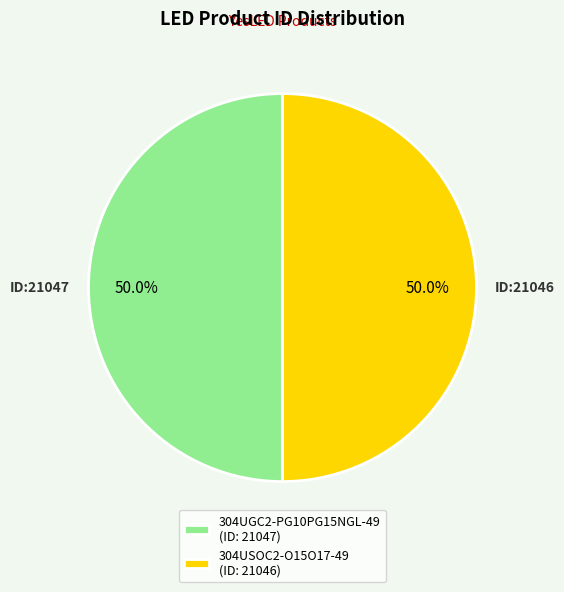

To the nearest percent, what percentage of the pie is 304USOC2-O15O17-49?

50%